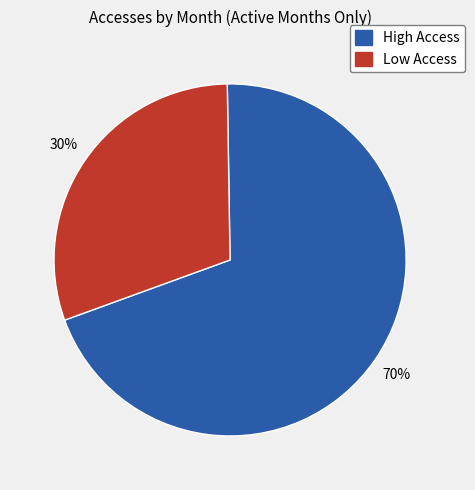

Is there any slice that represents more than half of the pie?

Yes